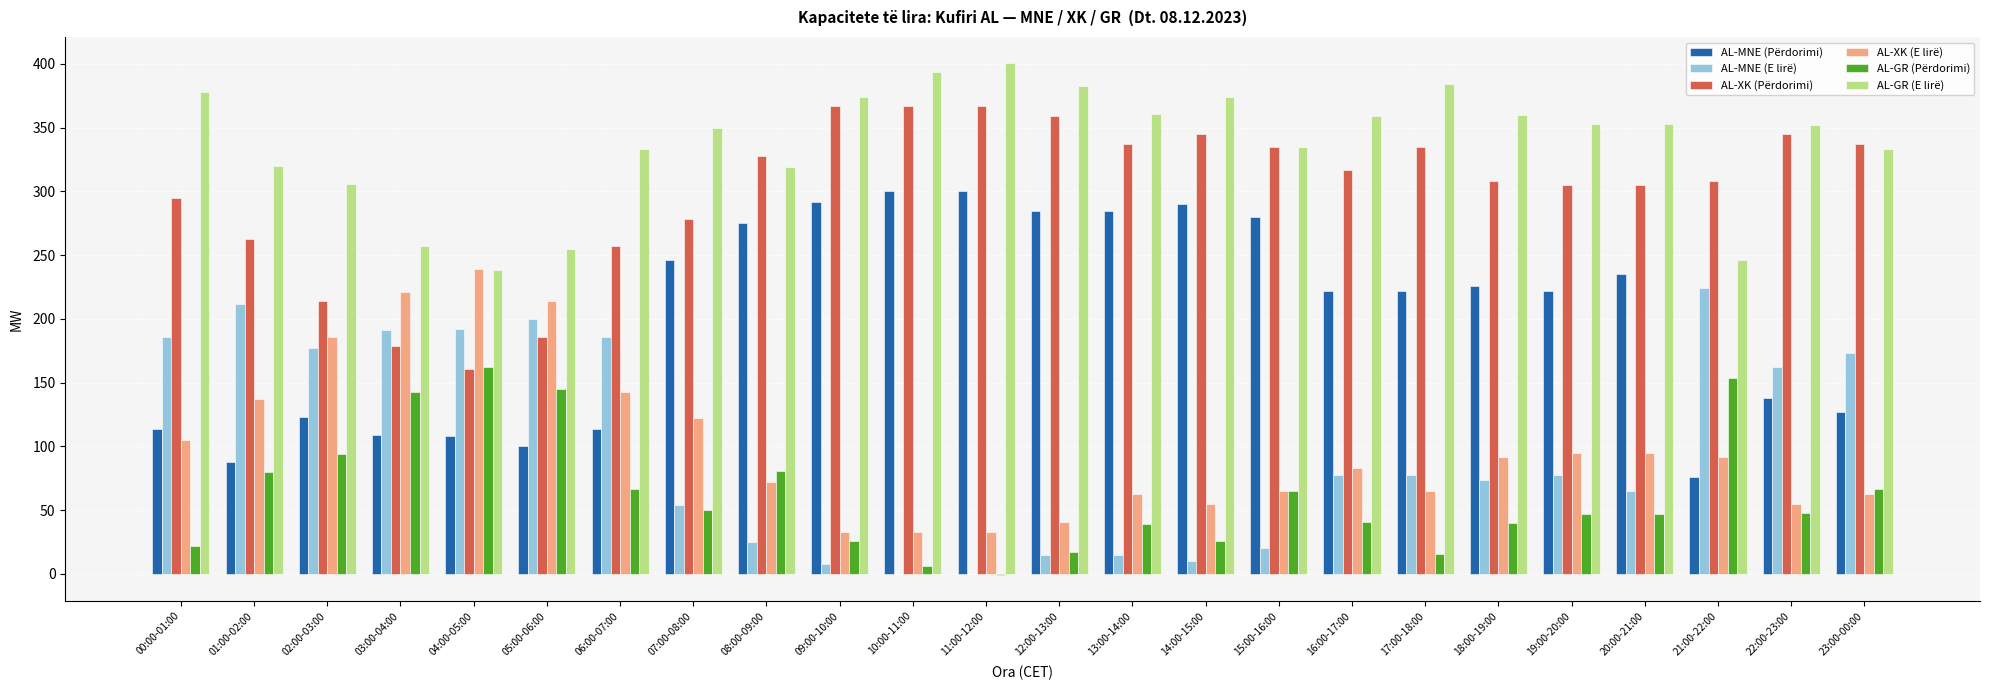

What is the maximum value shown in the chart?

401